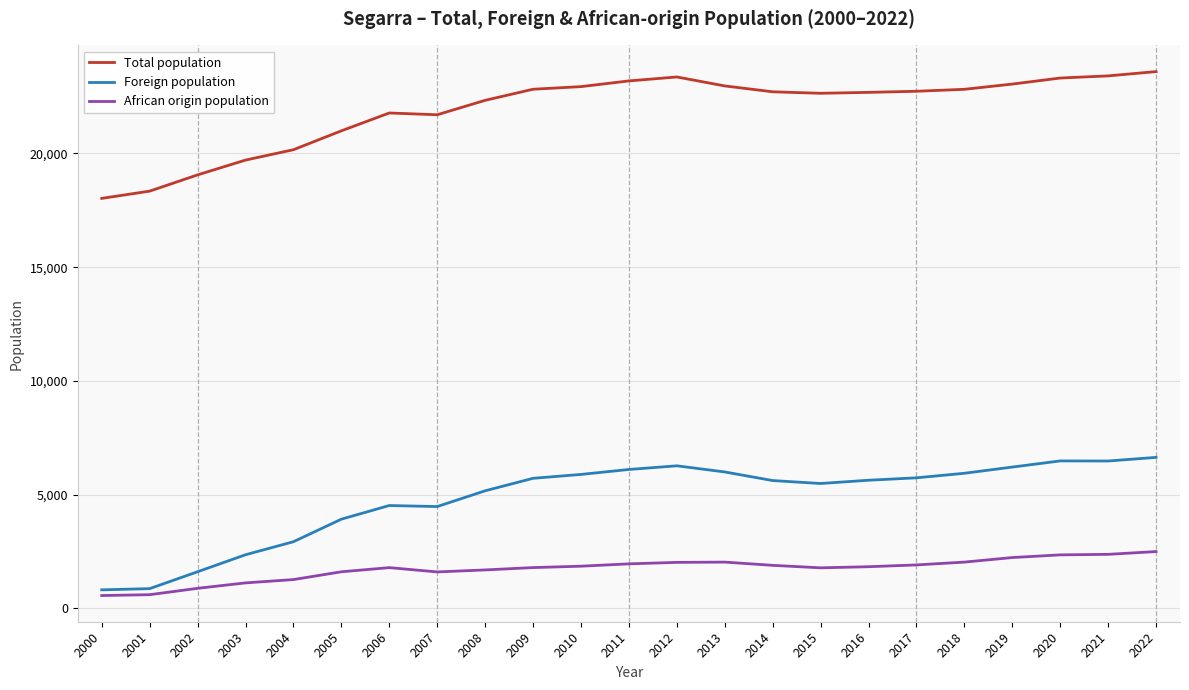

List the series in order of their peak value, highest first.

Total population, Foreign population, African origin population